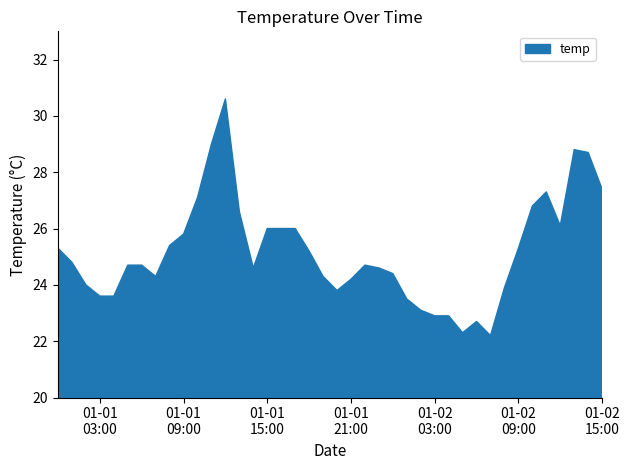

What is the greatest value displayed?

30.6